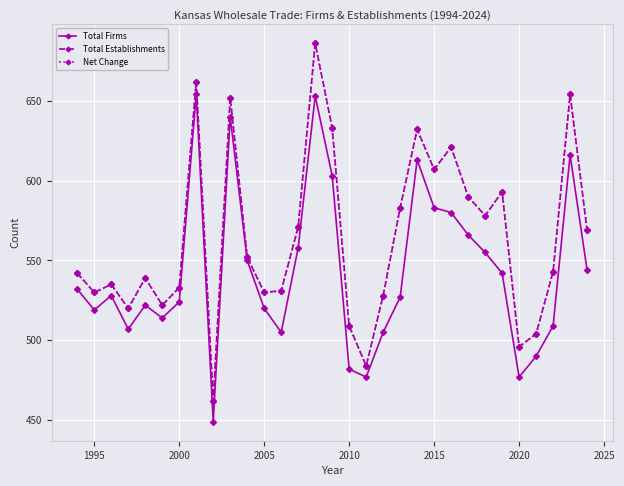

True or false: Net Change has more than 0 interior local peaks.

True